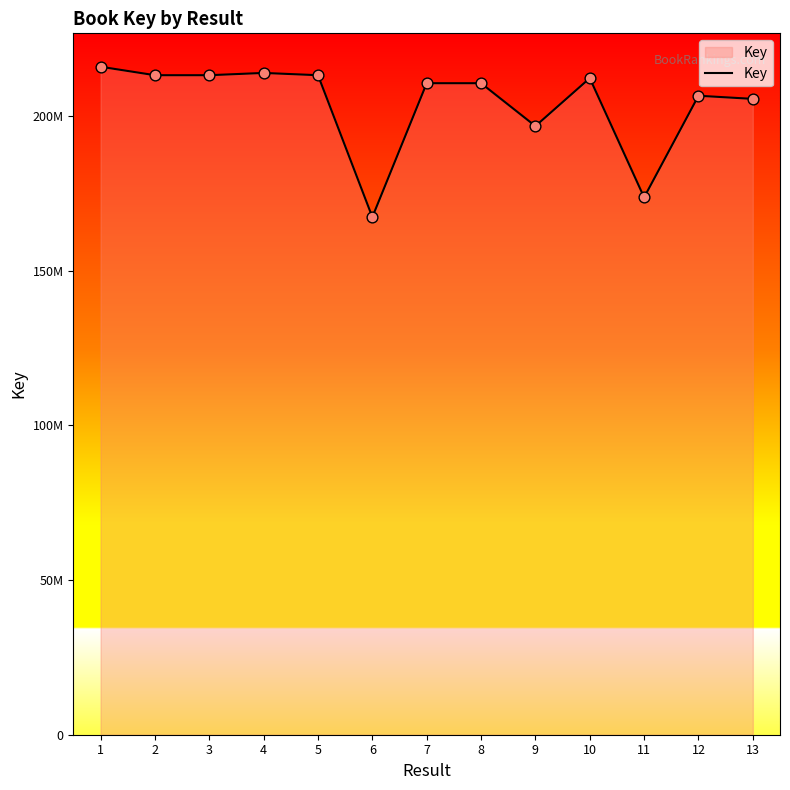

Does the chart have visible grid lines?

No